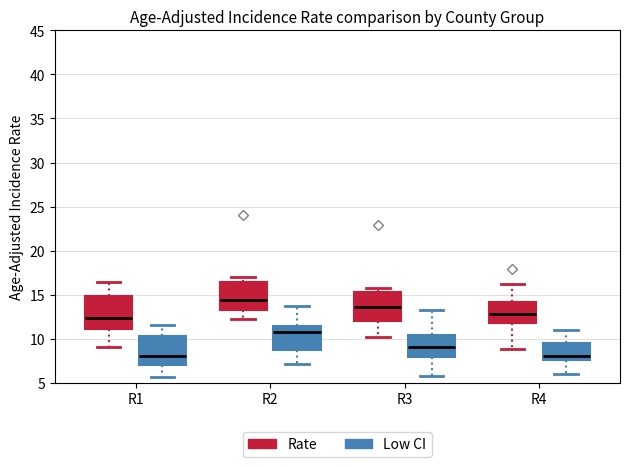

Where is the upper edge of the box for R2 (Low CI) on the y-axis? The values are not printed on the chart, so give them approximately, as read against the axis.

11.5